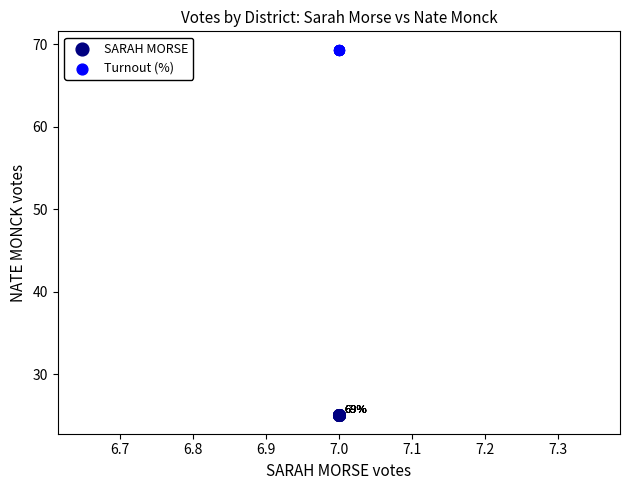

Which series reaches the minimum Y coordinate?

SARAH MORSE